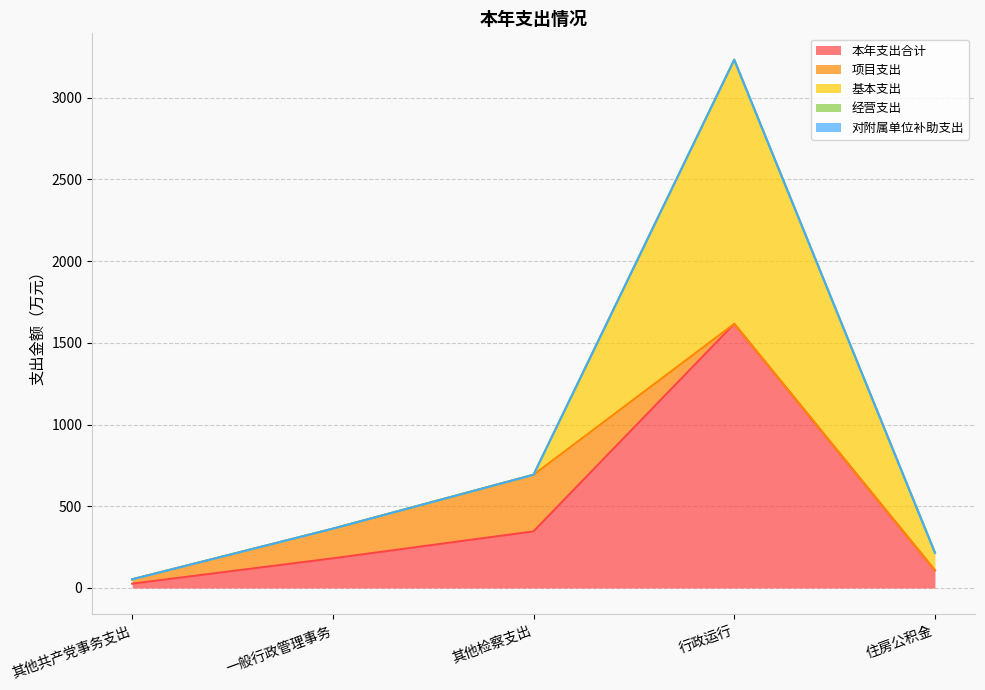

What are all the series names shown in the legend?

本年支出合计, 项目支出, 基本支出, 经营支出, 对附属单位补助支出